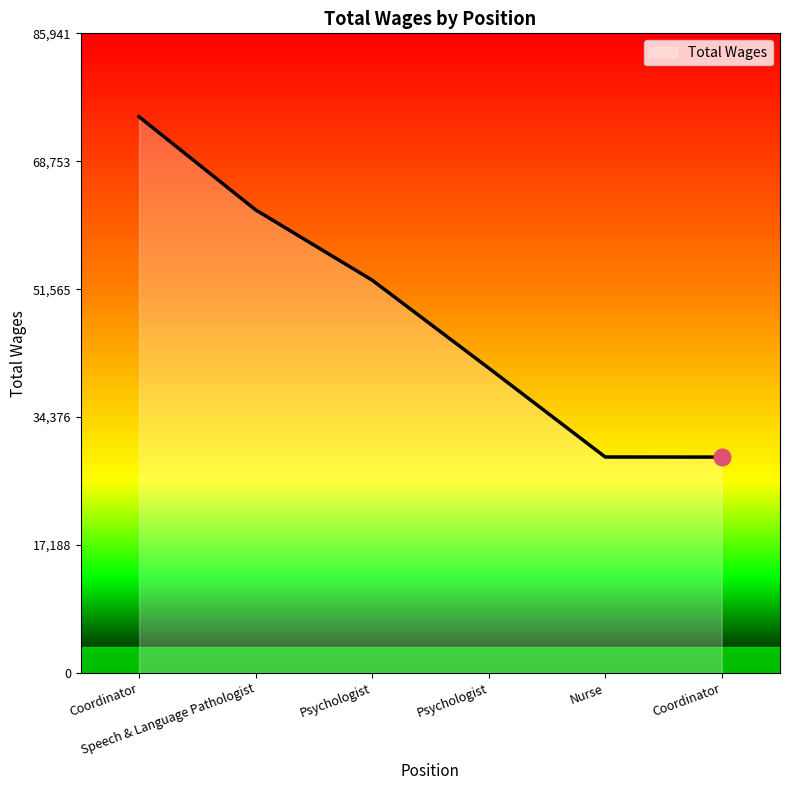

What is the sum of all values?

288706